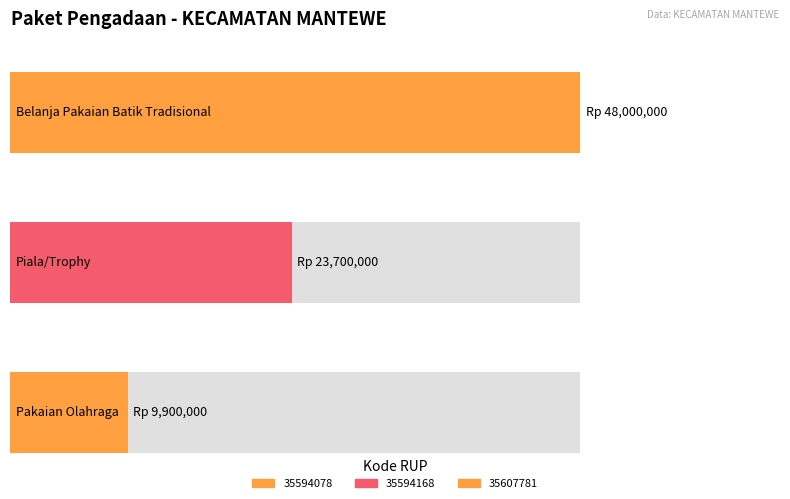

Which label corresponds to the largest value in the chart?

35594078